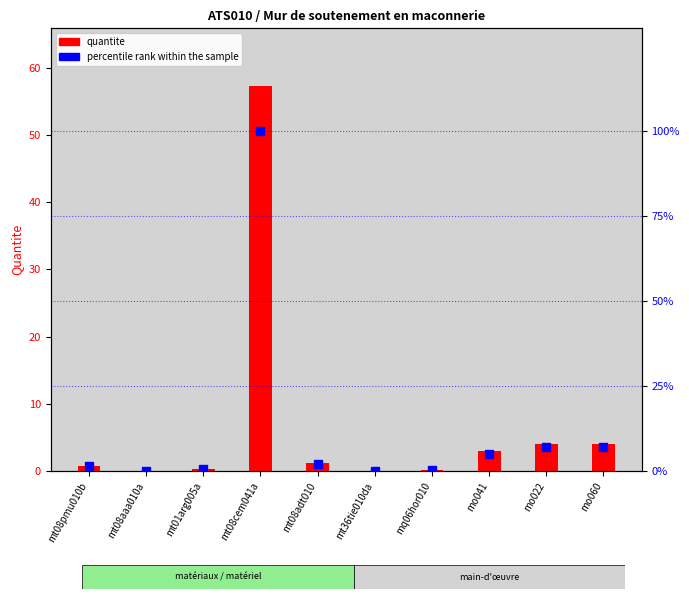

At which label is percentile rank within the sample closest to 50?

mo022